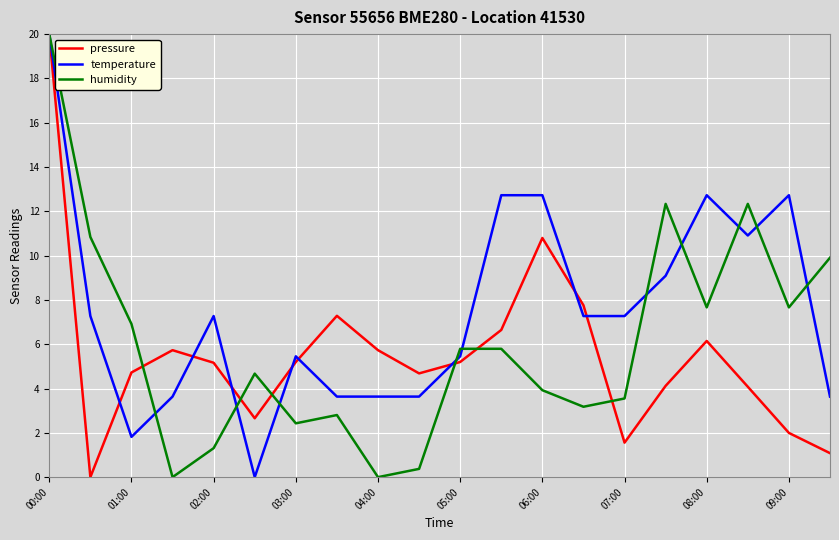

How many interior local peaks does the pressure series have?

4